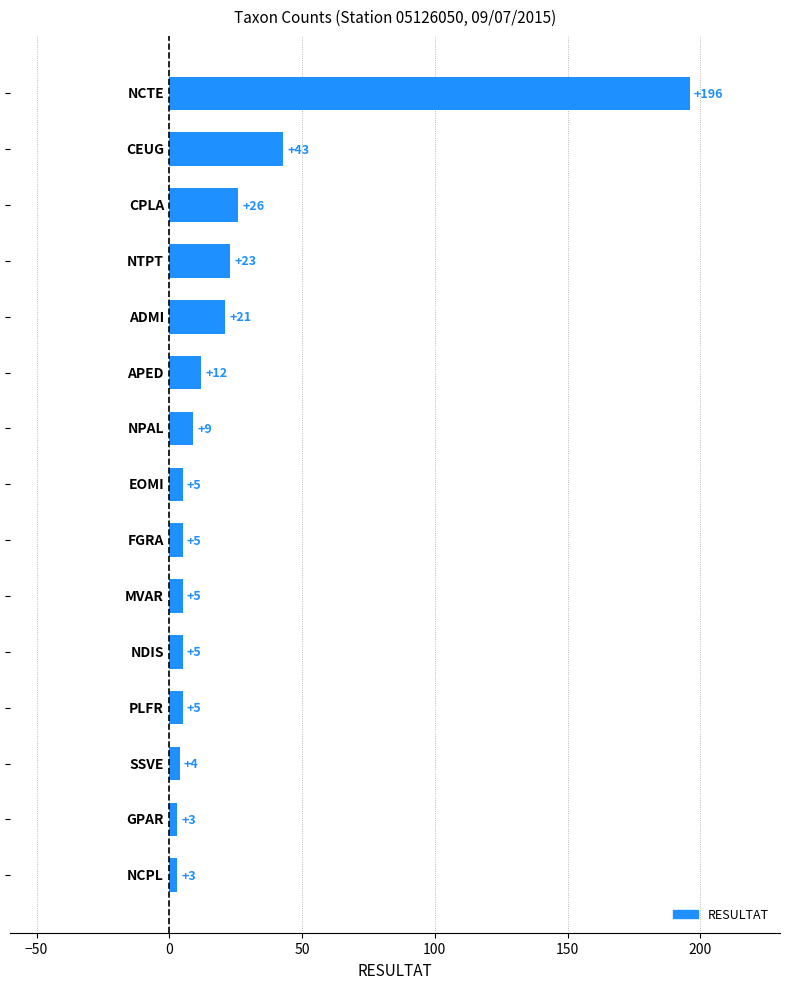

Reading top to bottom, extract all data points from this chart.

196	43	26	23	21	12	9	5	5	5	5	5	4	3	3